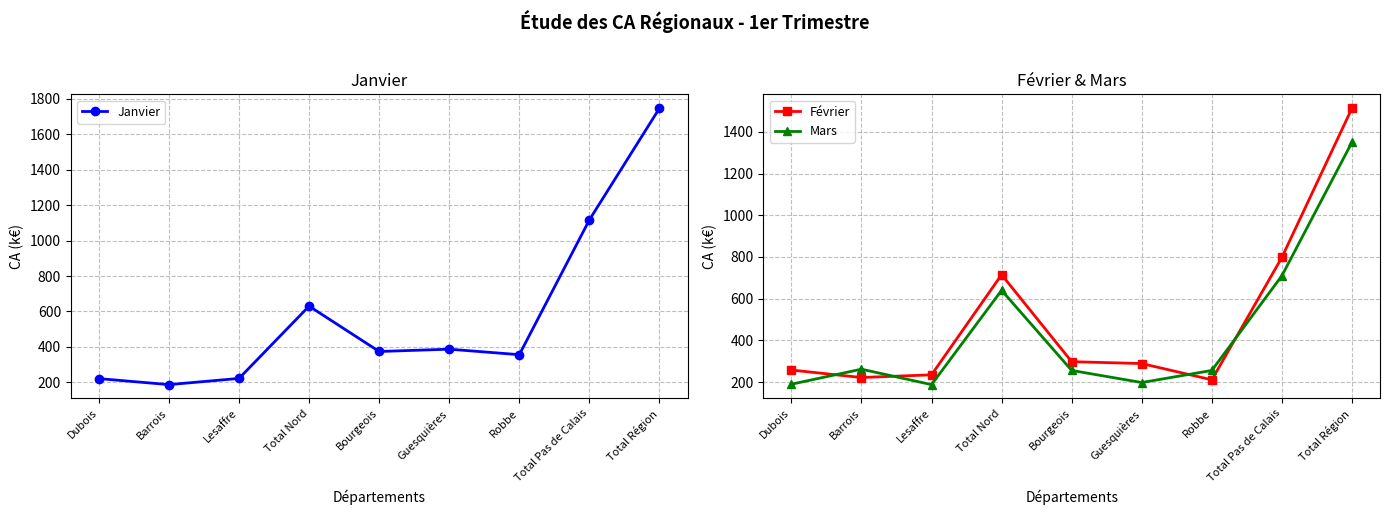

What position from the left is Total Nord?

4